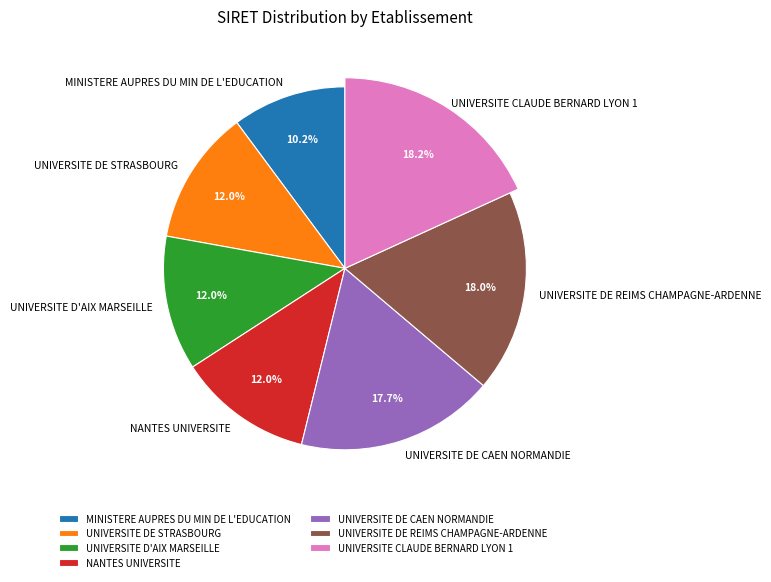

The UNIVERSITE DE CAEN NORMANDIE slice represents 18% of the pie. True or false?

True